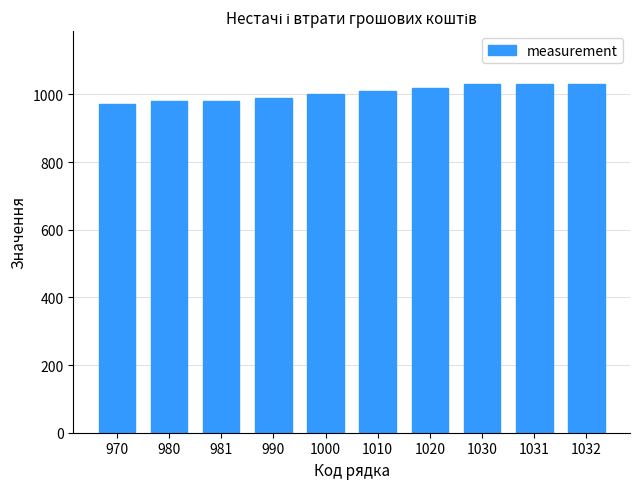

The value at 970 is 1487. True or false?

False